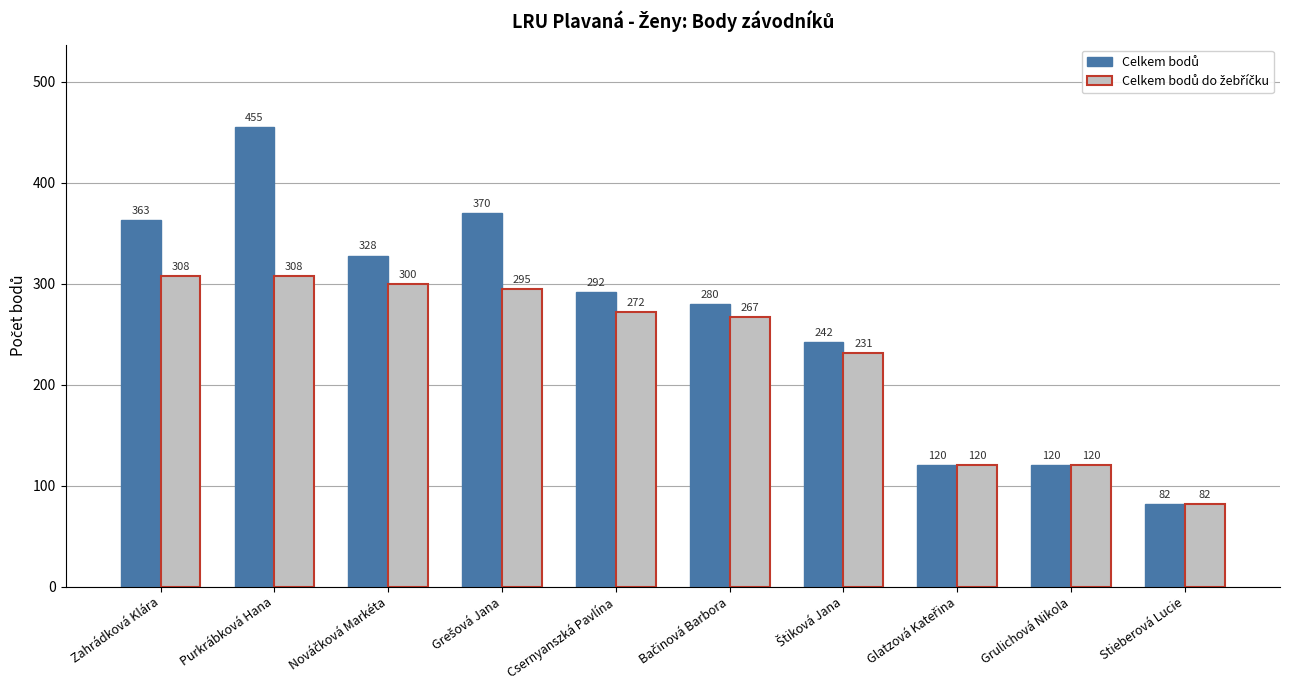

What is the smallest value displayed?

82